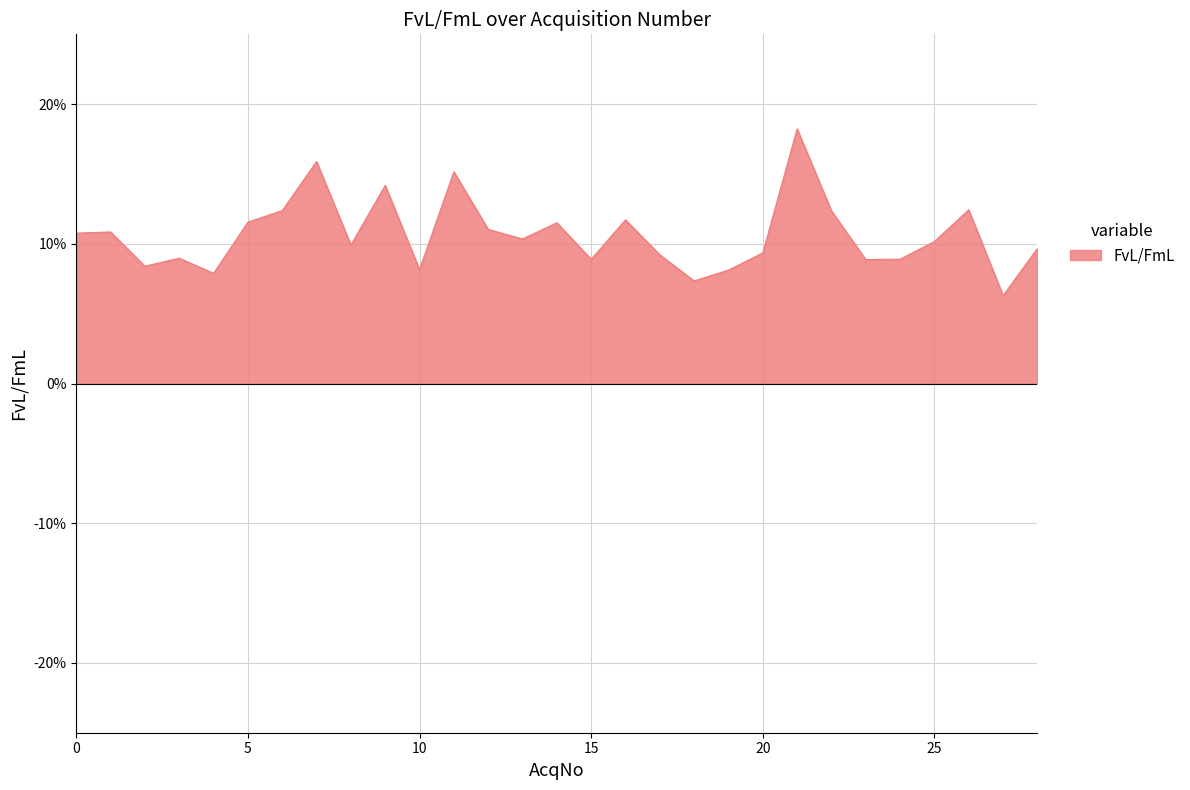

How many values are between 0 and 1?

29